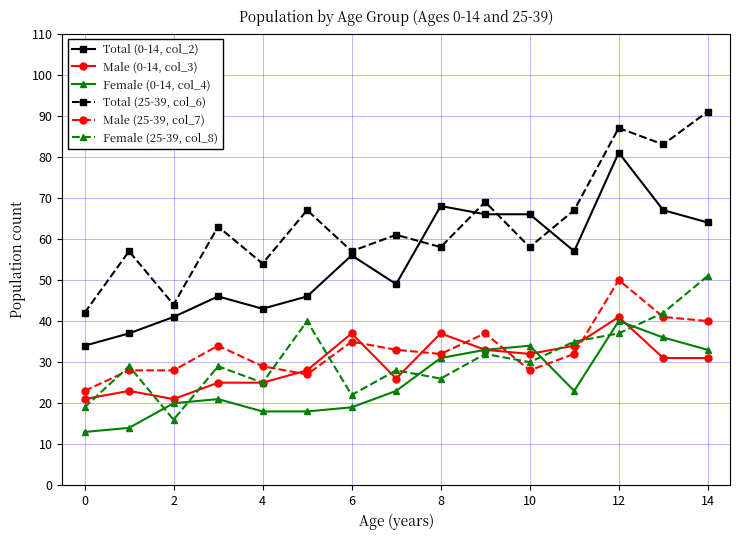

Rank the series by their maximum value, from lowest to highest.

Female (0-14, col_4), Male (0-14, col_3), Male (25-39, col_7), Female (25-39, col_8), Total (0-14, col_2), Total (25-39, col_6)